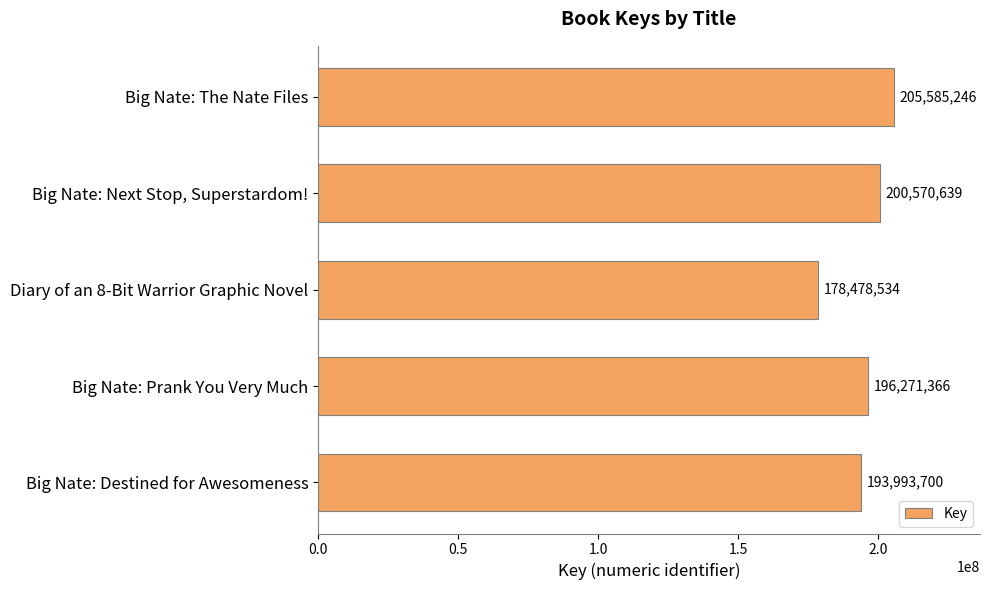

Rank the categories by value from highest to lowest.

Big Nate: The Nate Files, Big Nate: Next Stop, Superstardom!, Big Nate: Prank You Very Much, Big Nate: Destined for Awesomeness, Diary of an 8-Bit Warrior Graphic Novel